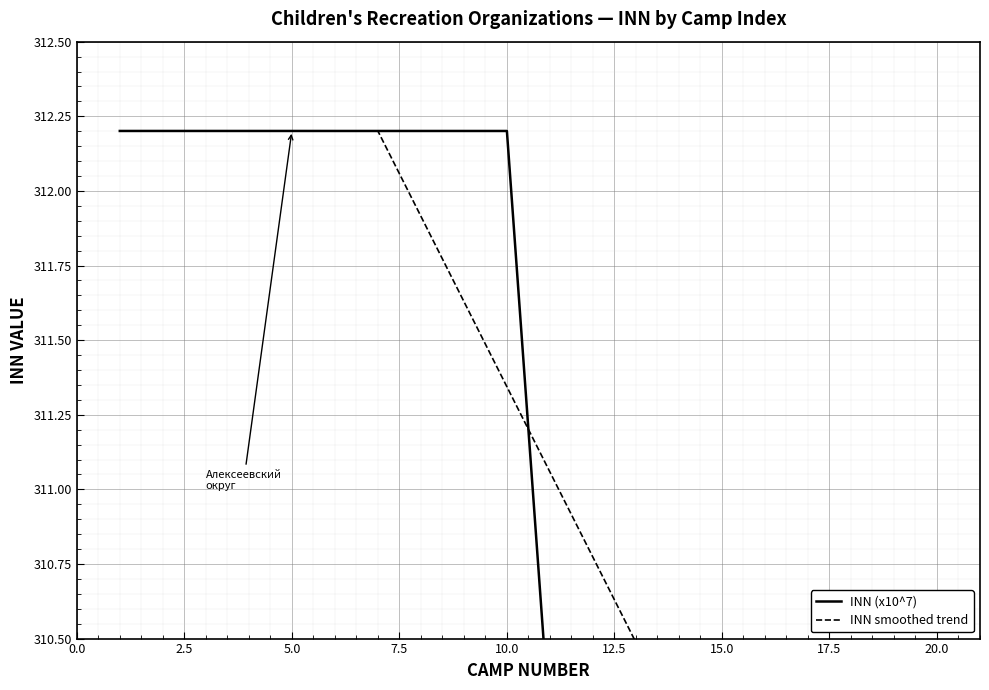

Is the value of INN smoothed trend at 15 greater than the value of INN (x10^7) at 15.0?

No